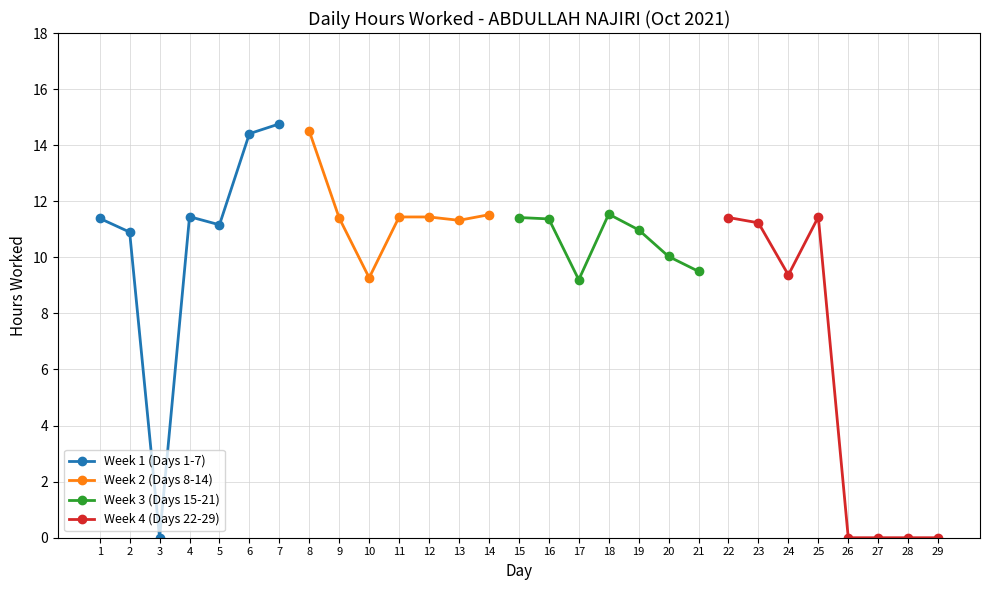

At which category does Week 1 (Days 1-7) reach its first local valley?

3